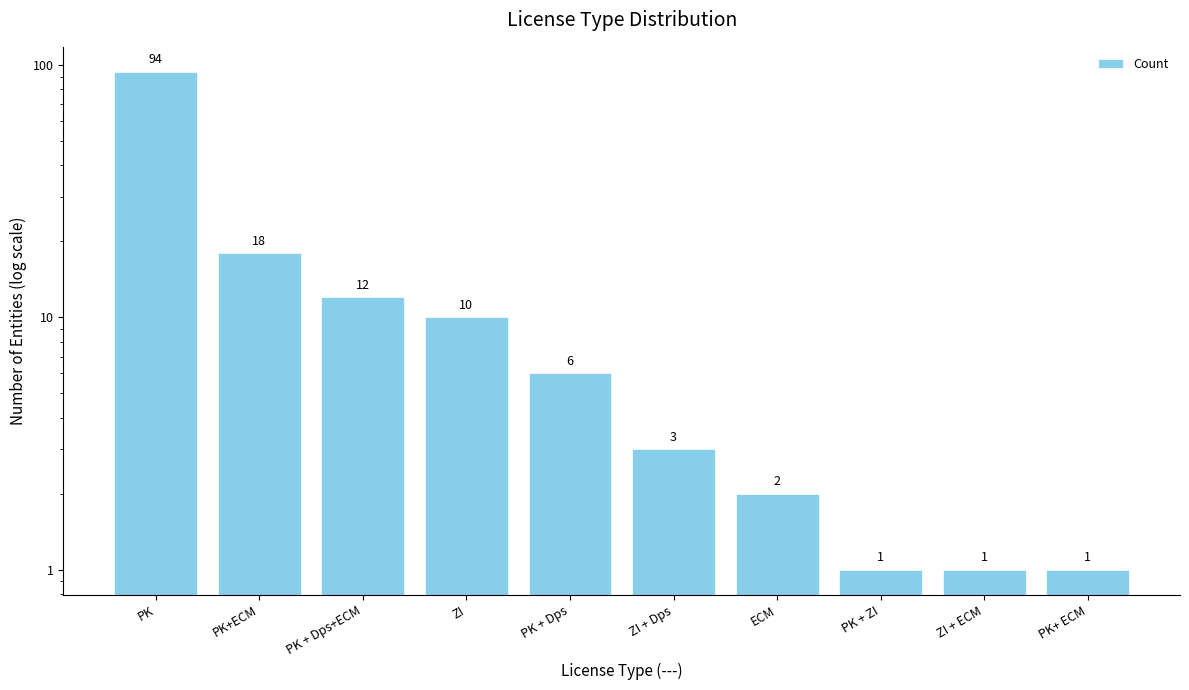

How many categories are shown in the chart?

10